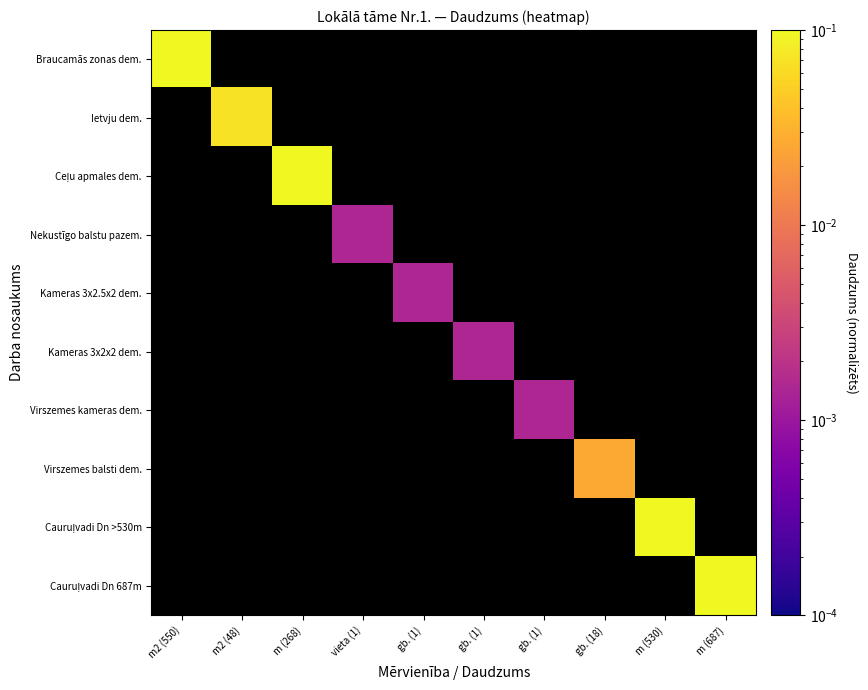

Is it true that Kameras 3x2x2 dem. equals 0.7 at m2 (48)?

False